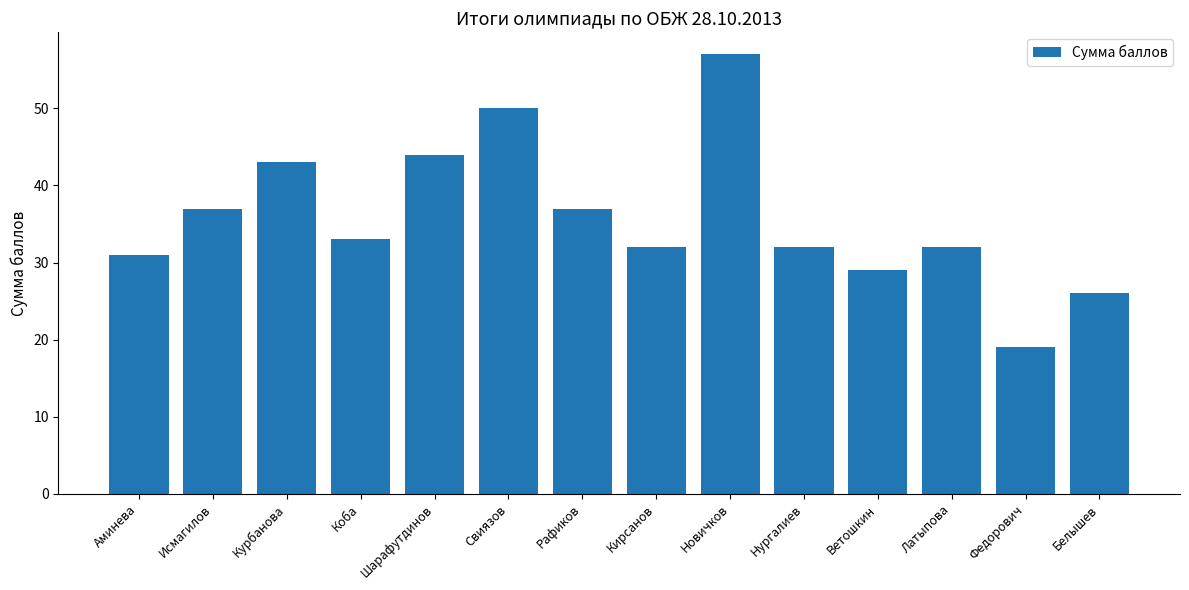

How many bars are there in total?

14